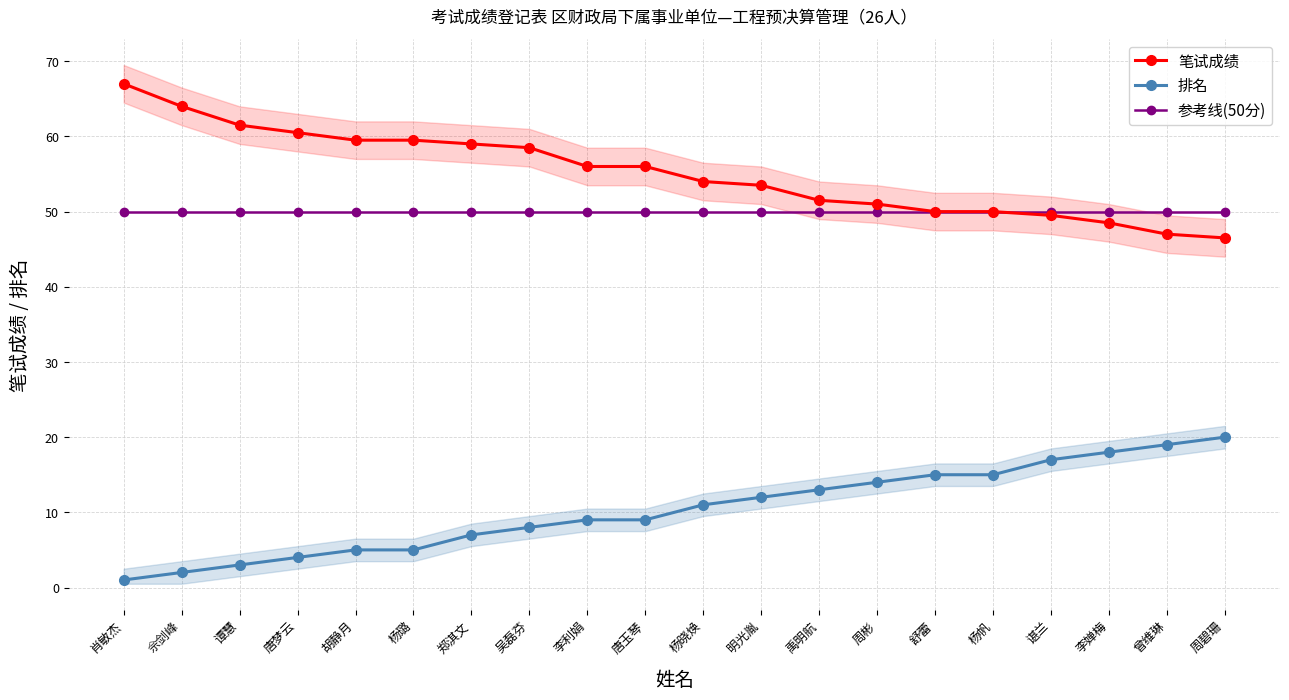

Which has a higher value, 郑淇文 or 周碧珊?

郑淇文